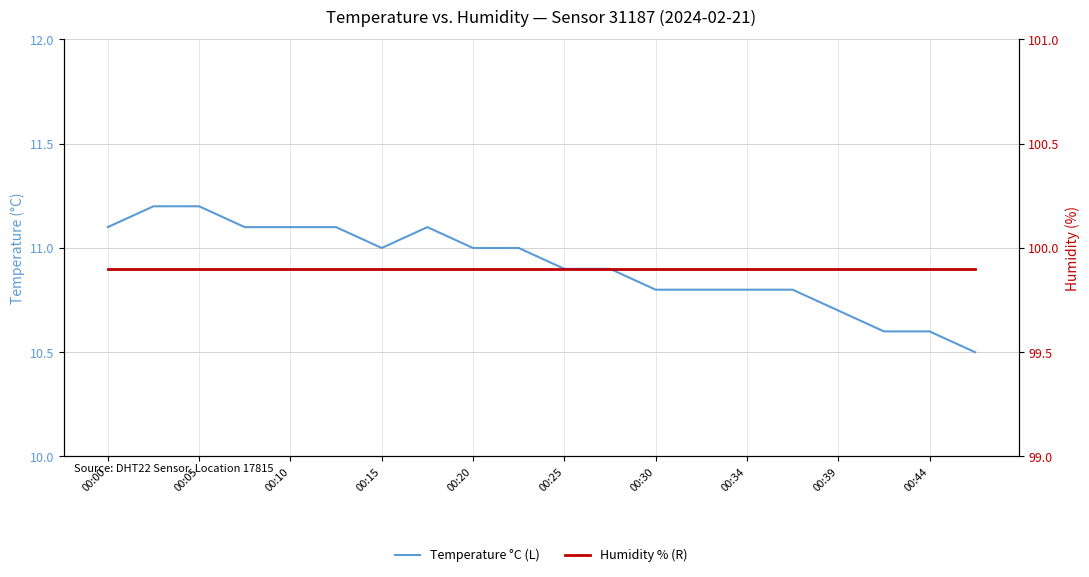

How many lines are shown in the chart?

2